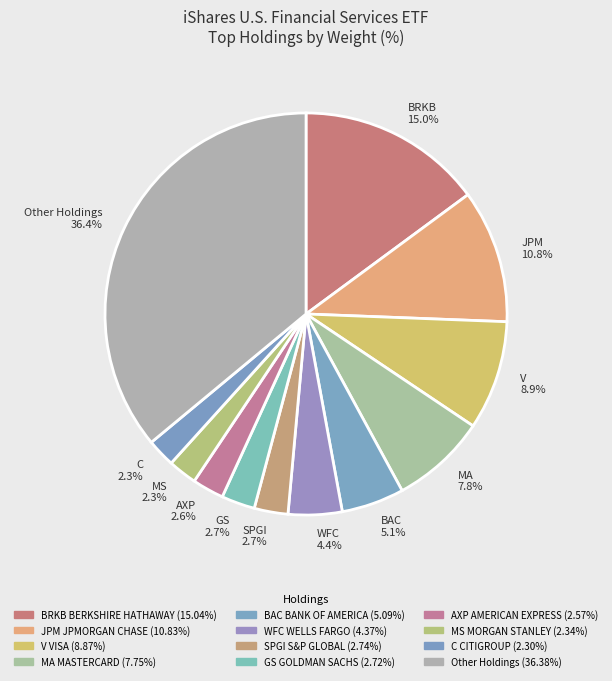

How many slices are in this pie chart?

12